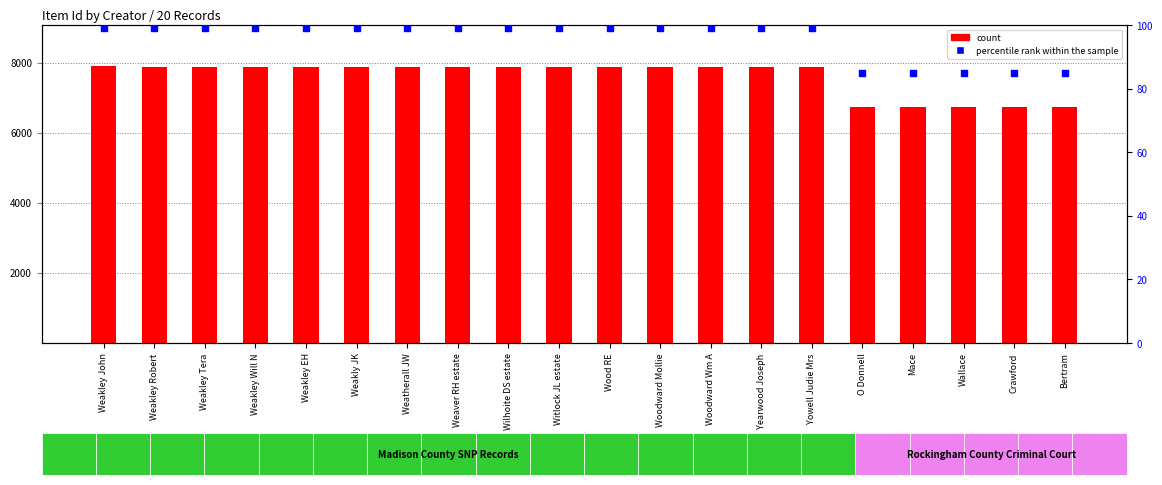

Is the value of percentile rank within the sample at Weaver RH estate greater than the value of count at Wallace?

No